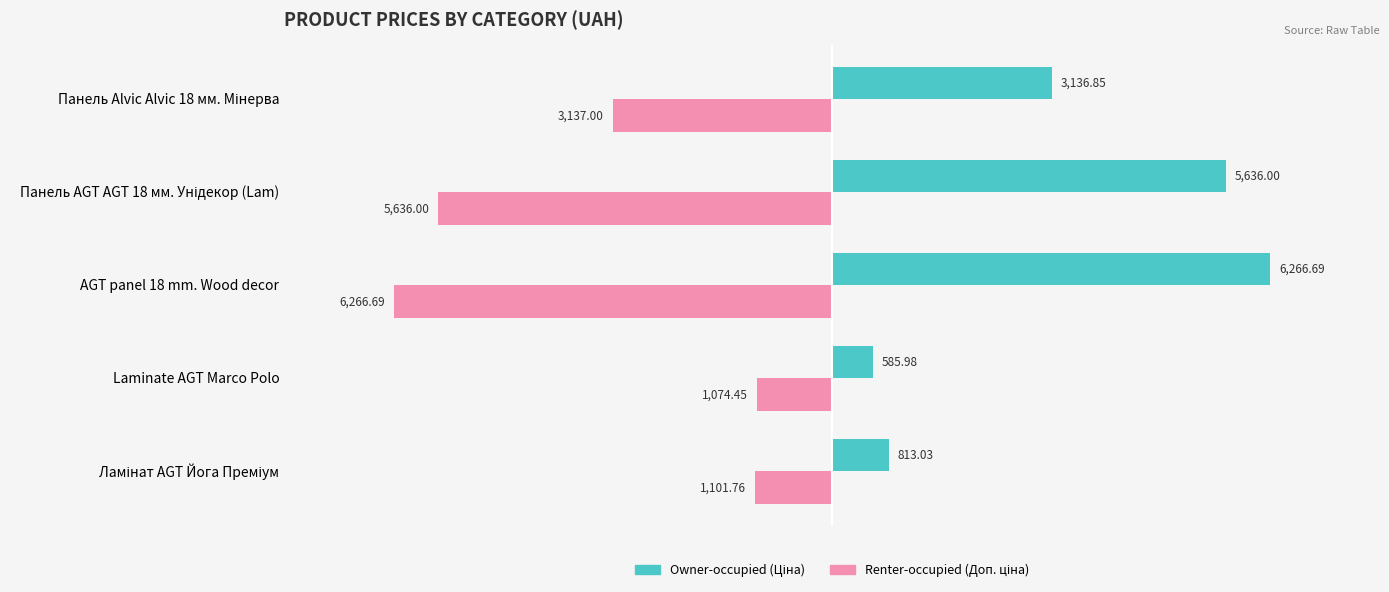

What is the spread (max minus min) of values at Laminate AGT Marco Polo?

1660.4